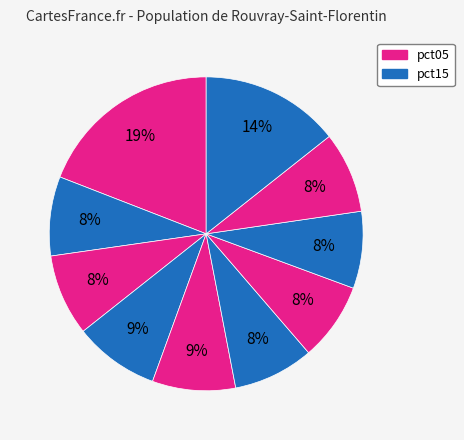

How many slices are in this pie chart?

10